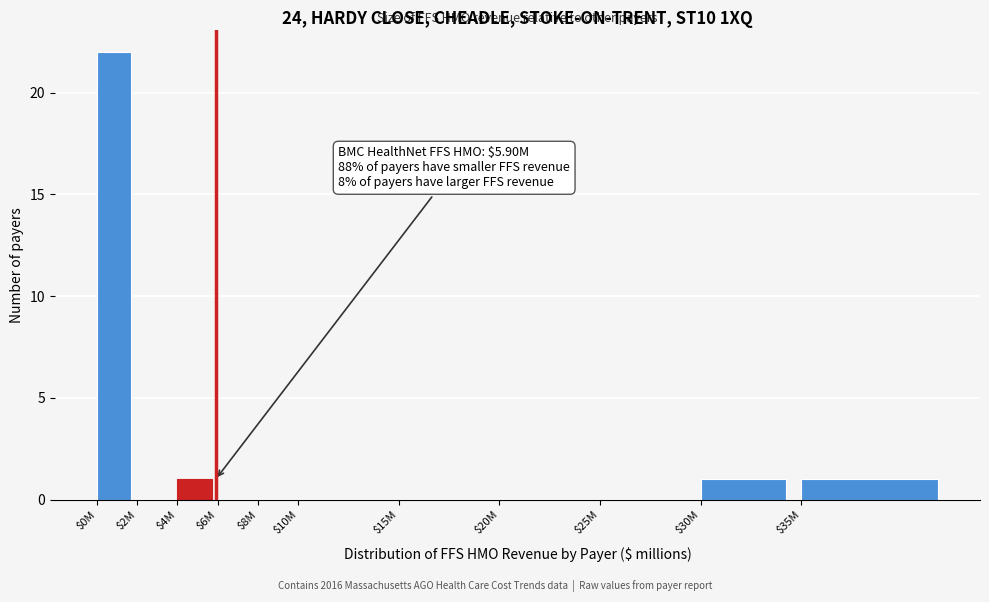

What is the maximum value shown in the chart?

22